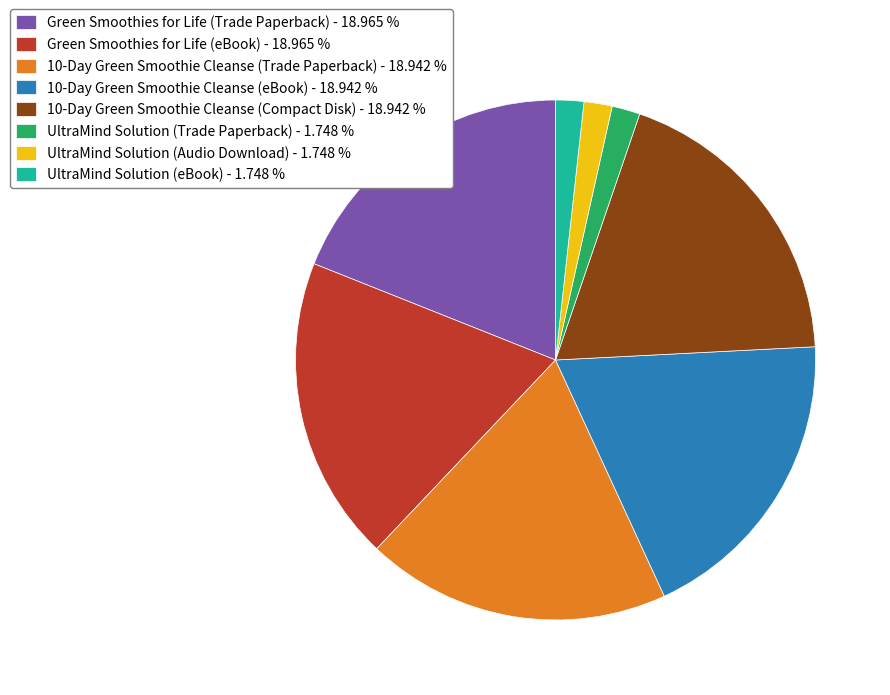

Is there any slice that represents more than half of the pie?

No